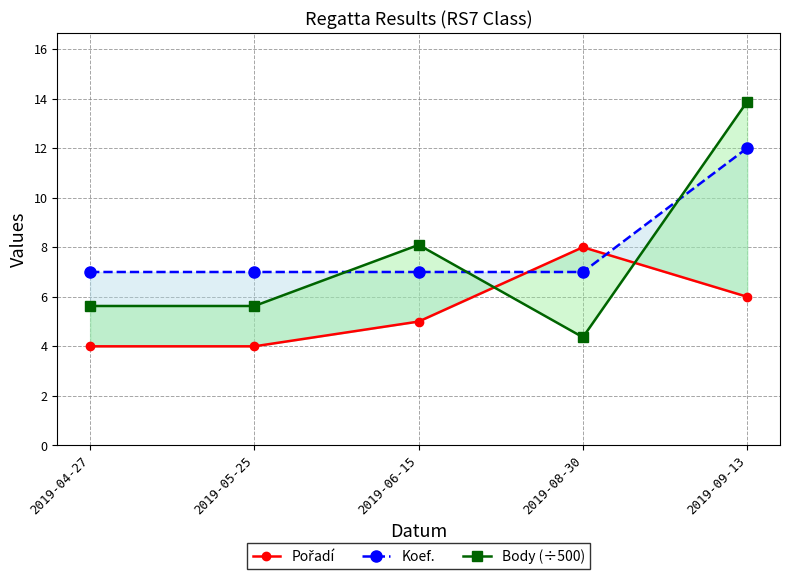

What is the maximum value shown in the chart?

13.9